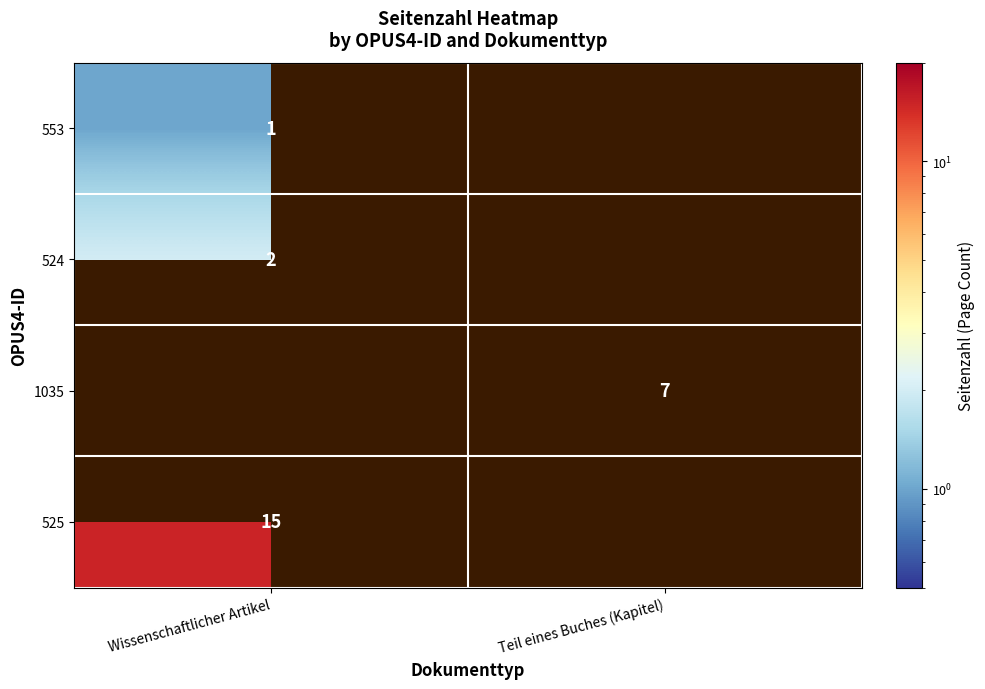

The value of 525 at Wissenschaftlicher Artikel is 5. True or false?

False